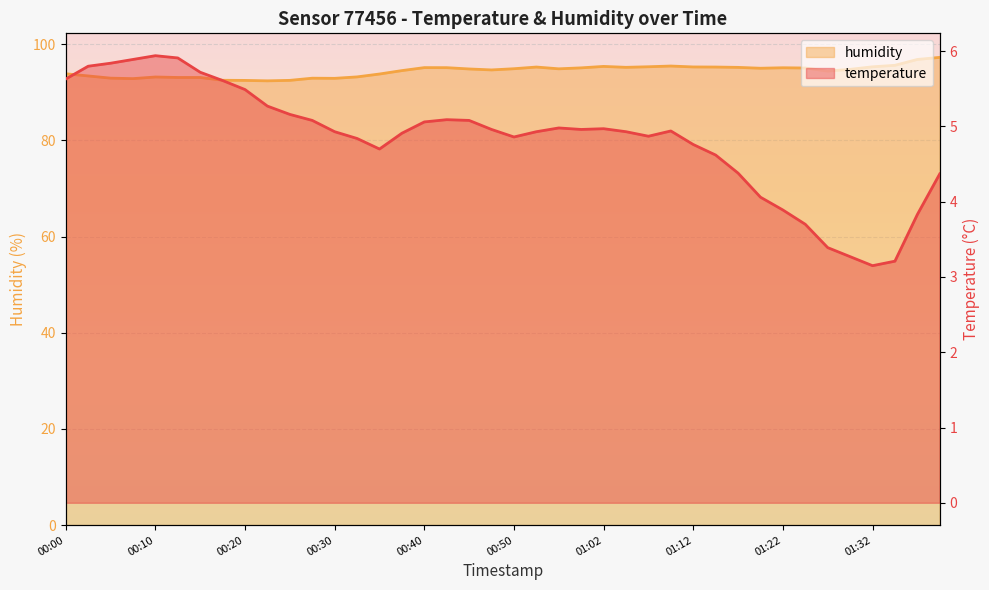

What is the minimum value for humidity?

92.4